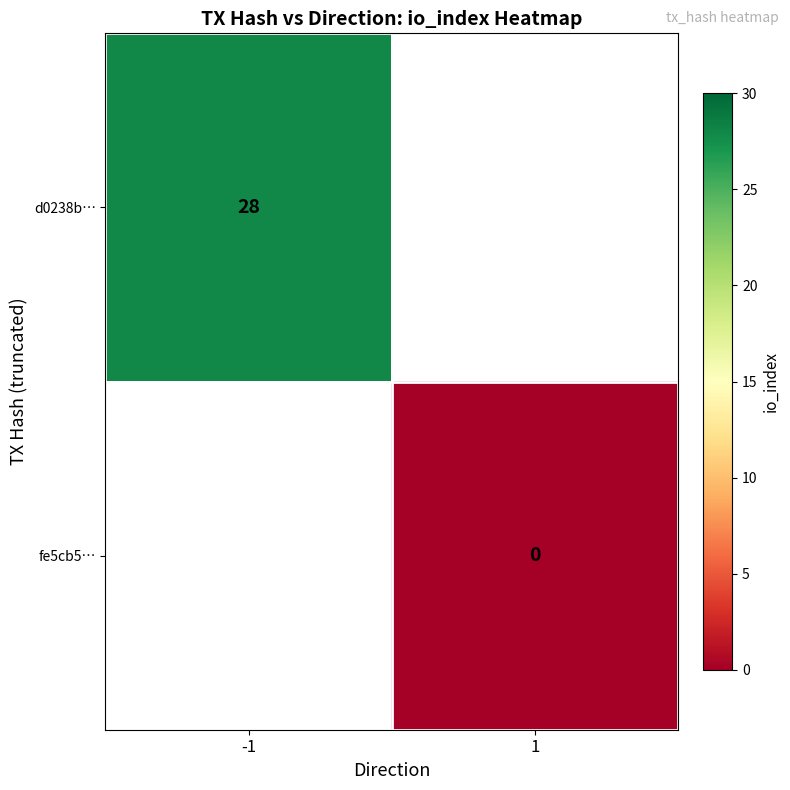

Is it true that d0238b… equals 37 at -1?

False